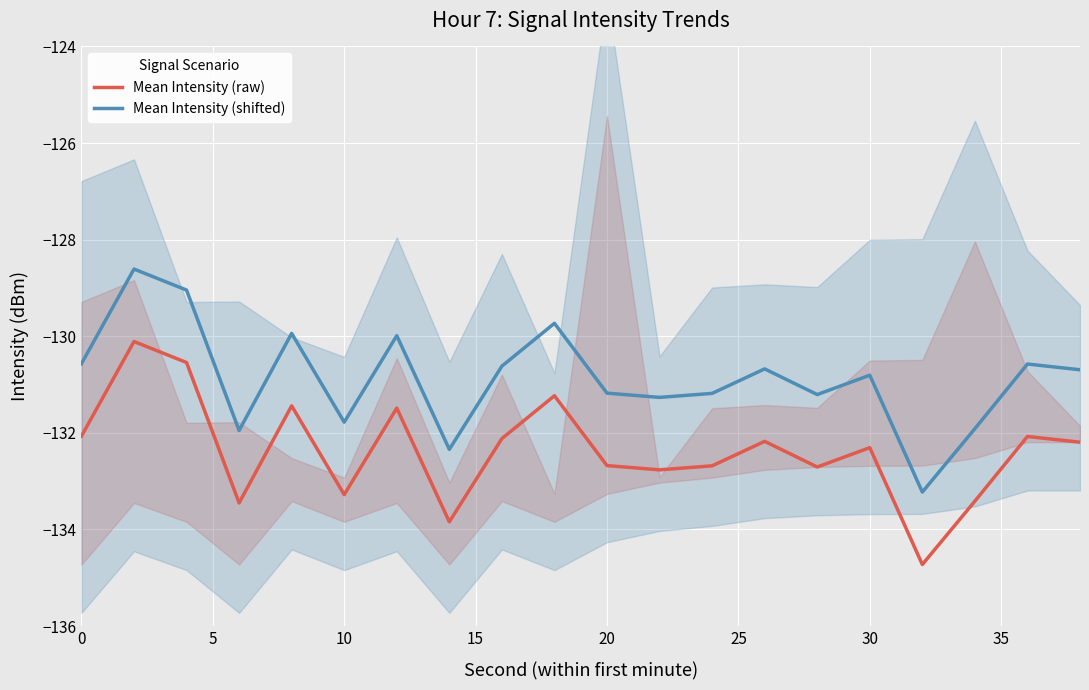

True or false: Mean Intensity (shifted) and Mean Intensity (raw) cross at least once.

False